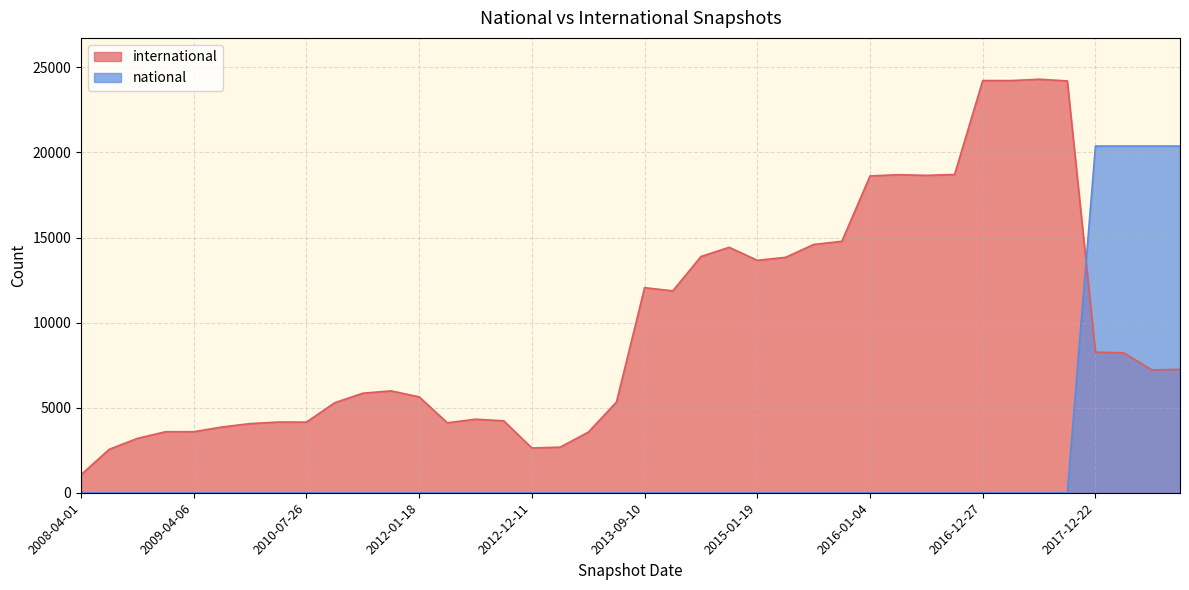

Rank the series by their average value, from lowest to highest.

national, international